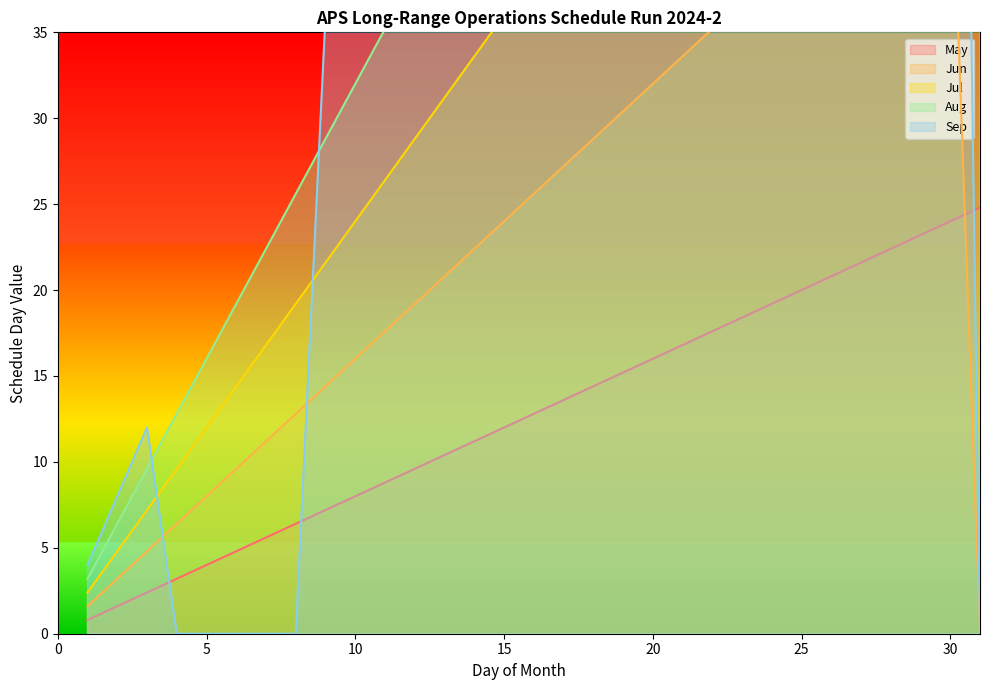

What is the spread (max minus min) of values at 14?

44.8